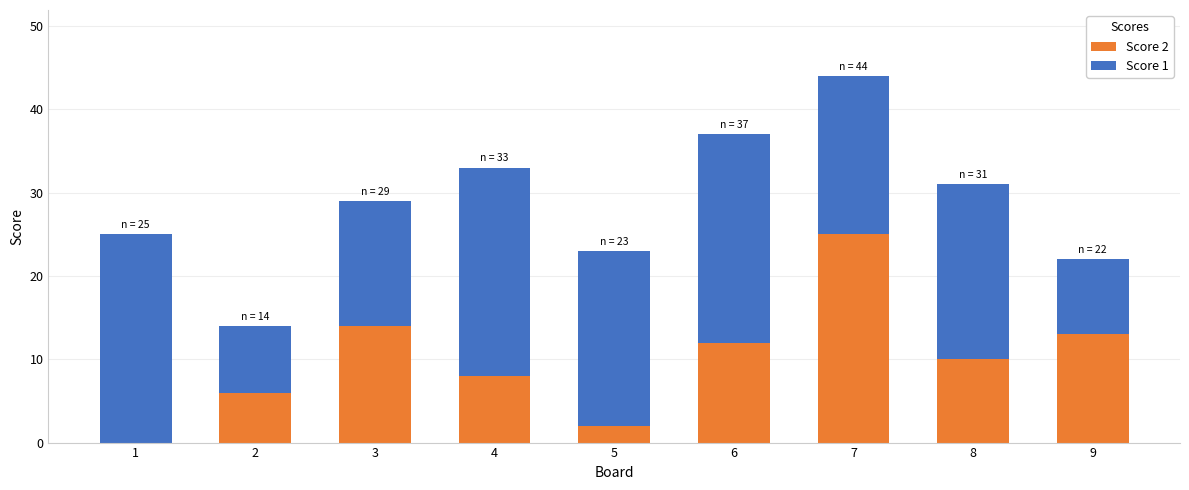

Reading left to right, list the values for the Score 2 series.

1=0	2=6	3=14	4=8	5=2	6=12	7=25	8=10	9=13